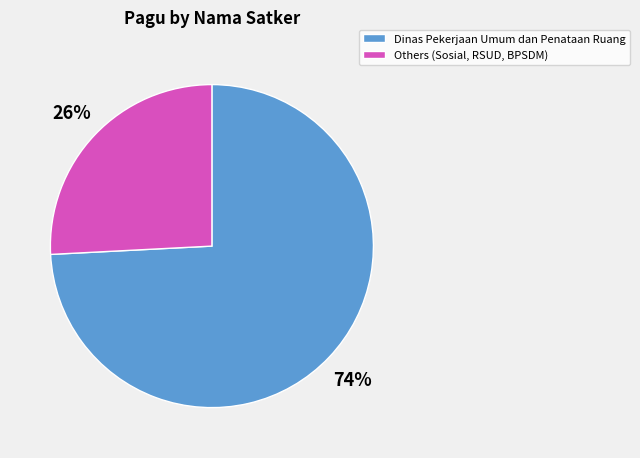

Do Others (Sosial, RSUD, BPSDM) and Dinas Pekerjaan Umum dan Penataan Ruang together represent more than half of the pie?

Yes